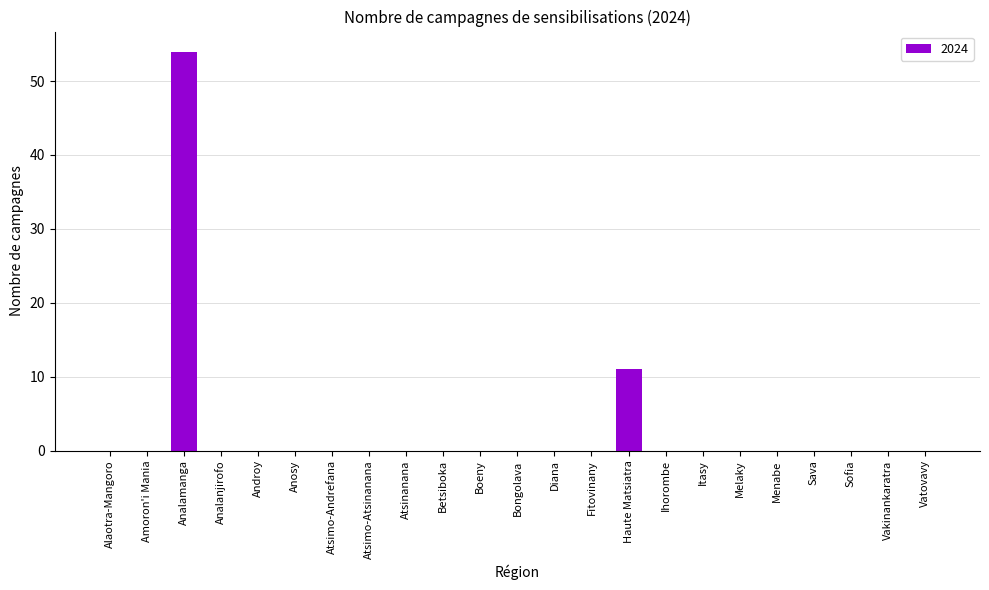

At which category does the chart reach its peak across all series?

Analamanga